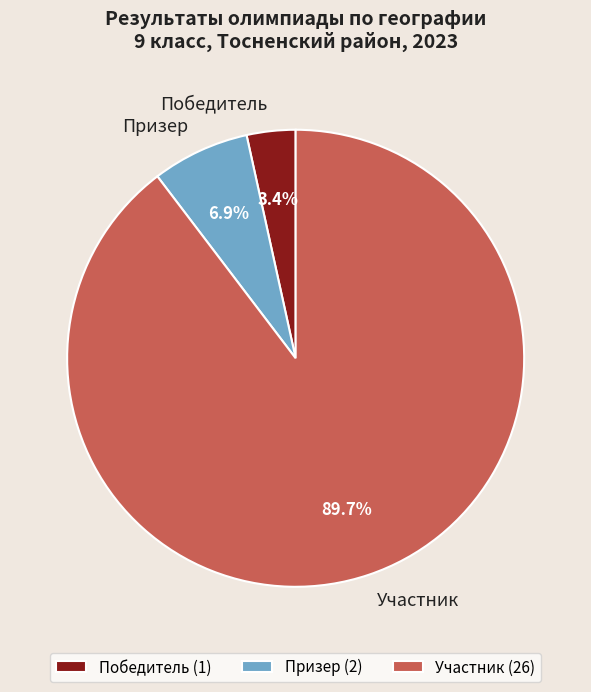

Which slice represents more than half of the pie?

Участник